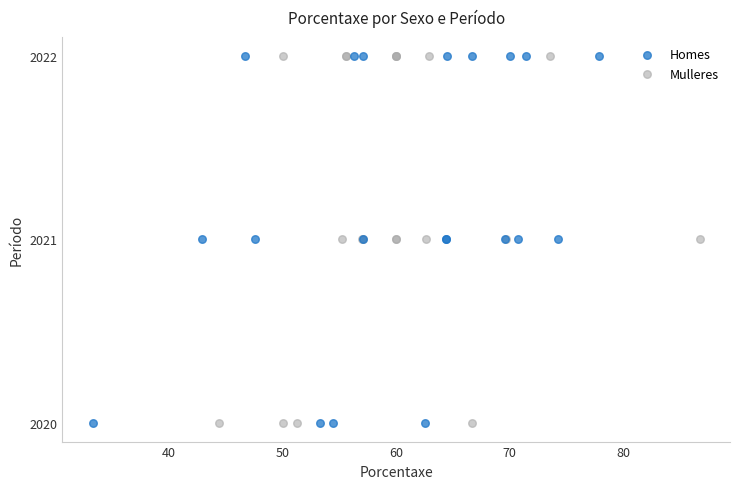

What are all the series names shown in the legend?

Homes, Mulleres